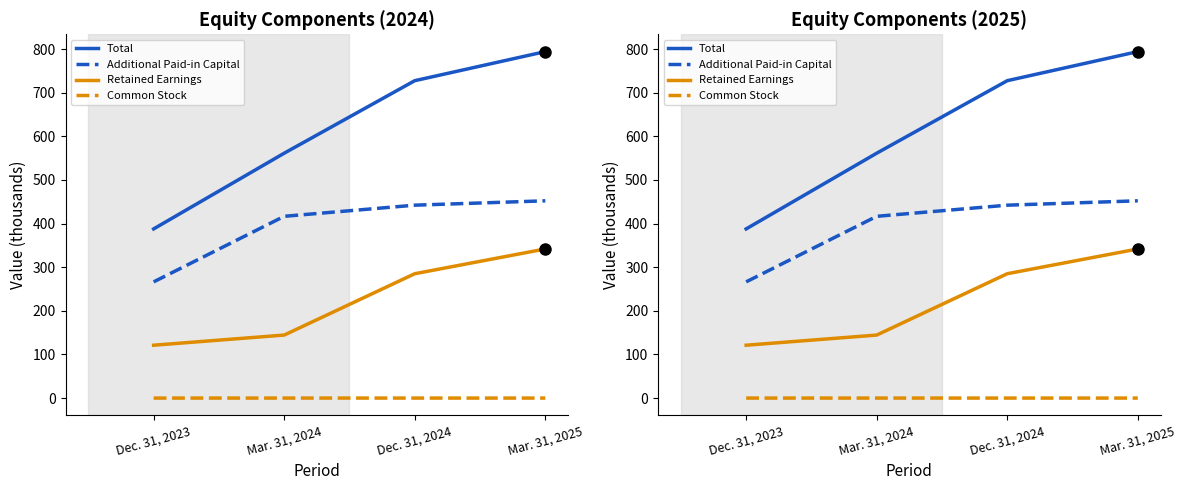

At which category does the chart reach its minimum across all series?

Dec. 31, 2023